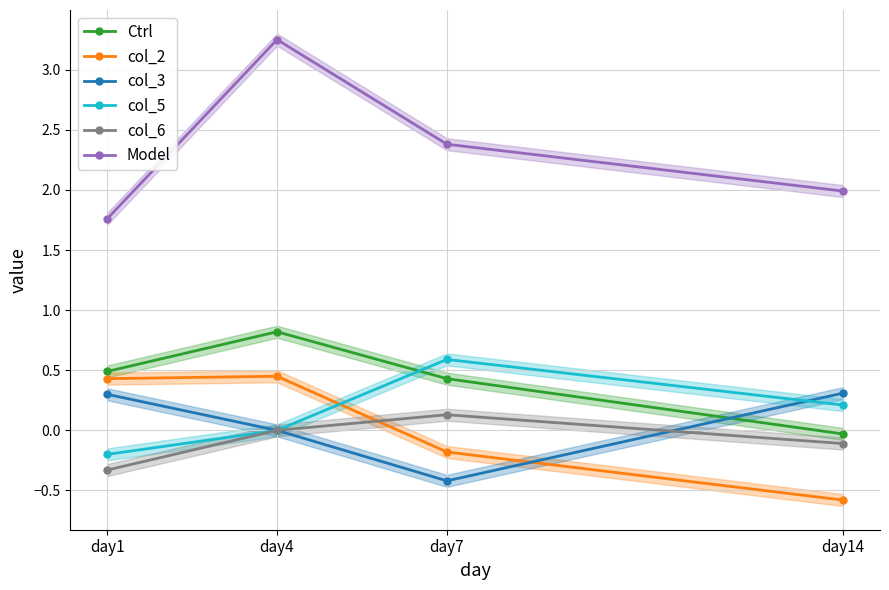

Where does the col_2 series first go above 0?

day1